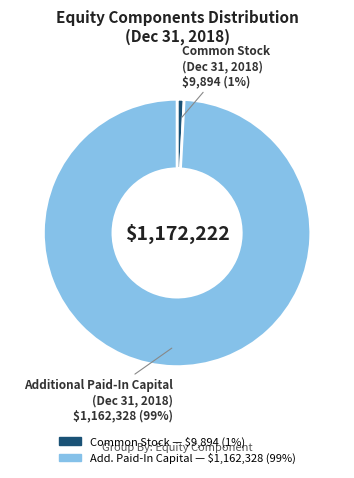

To the nearest percent, what is the average slice percentage?

50%